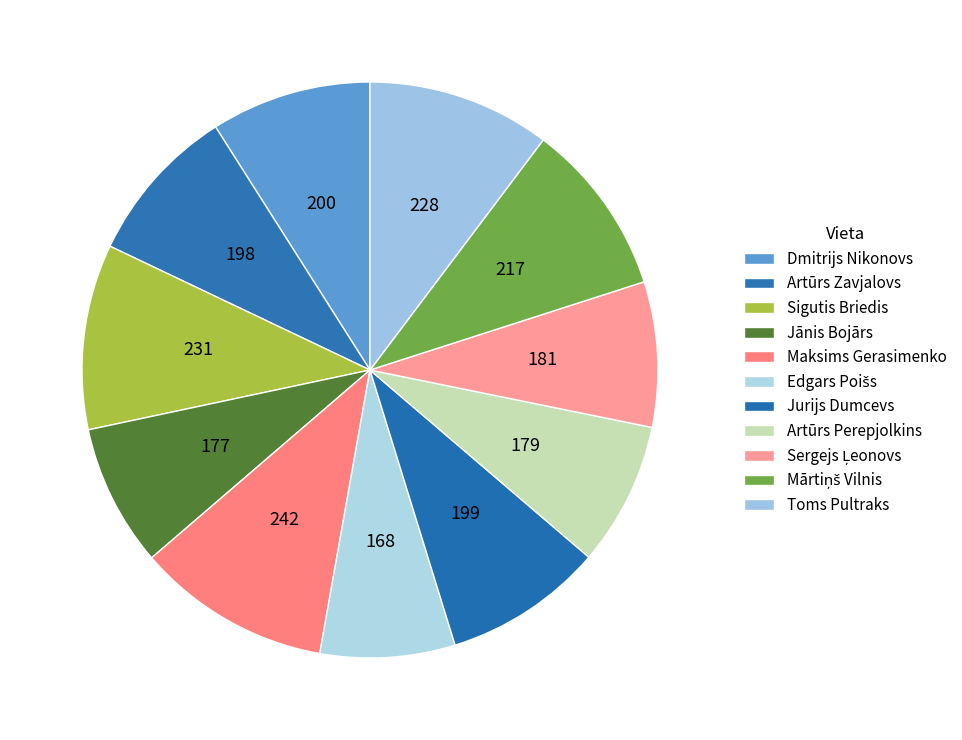

Which has a higher value, Mārtiņš Vilnis or Jānis Bojārs?

Mārtiņš Vilnis